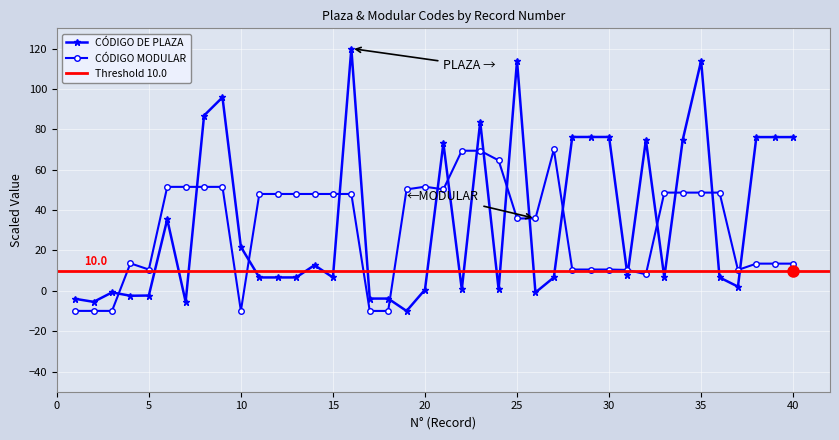

In CÓDIGO MODULAR, how many points are higher than both neighbors (excluding endpoints)?

3